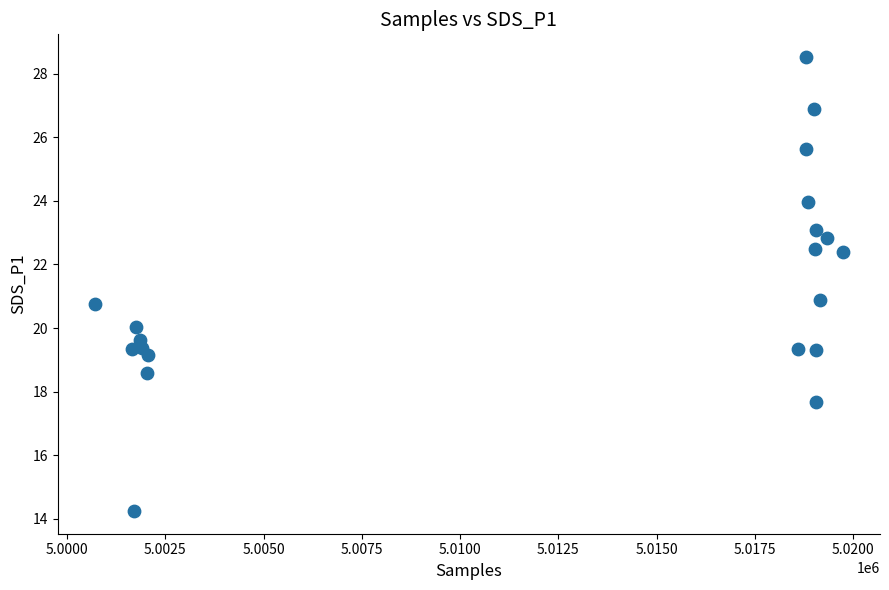

What is the range of X values (max minus min)?

19022.0